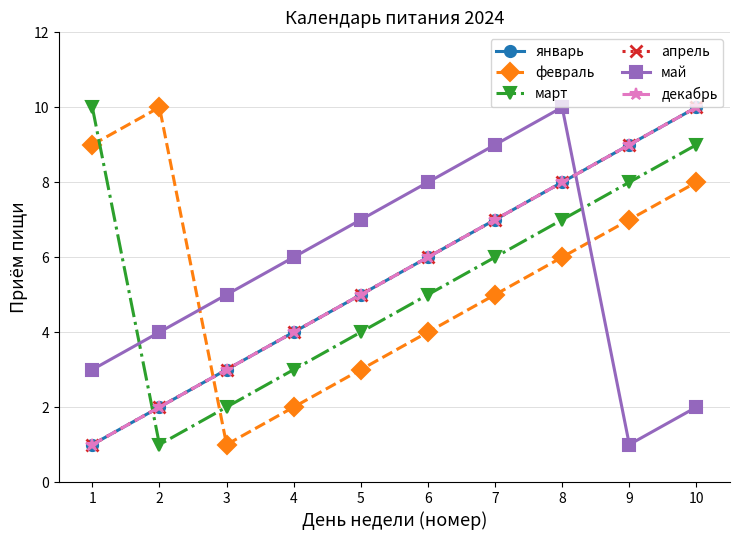

What is the smallest value displayed?

1